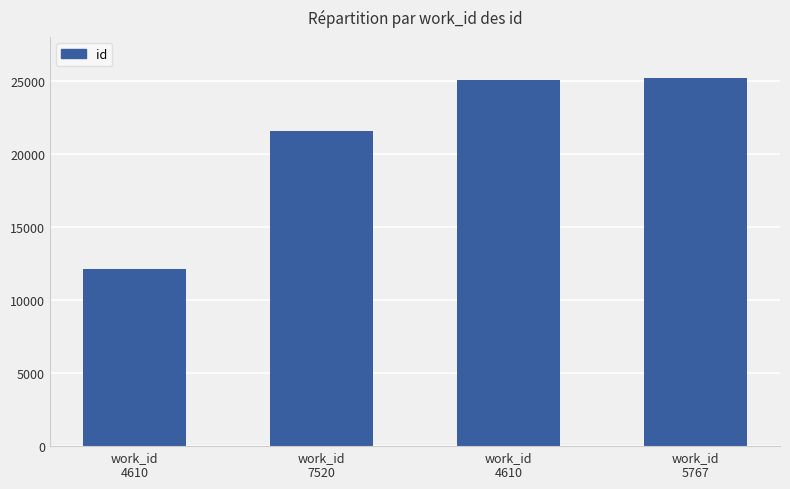

What is the average value?

20992